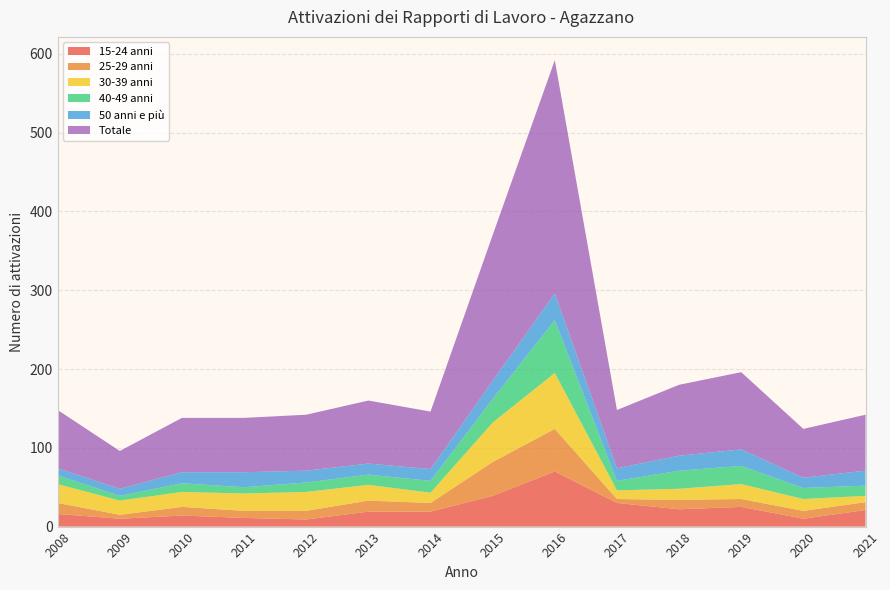

Reading left to right, extract all data points from this chart.

15-24 anni: 2008=16	2009=10	2010=14	2011=11	2012=9	2013=19	2014=19	2015=39	2016=70	2017=30	2018=22	2019=25	2020=10	2021=21
25-29 anni: 2008=14	2009=5	2010=11	2011=9	2012=11	2013=14	2014=11	2015=43	2016=54	2017=5	2018=12	2019=10	2020=10	2021=10
30-39 anni: 2008=24	2009=18	2010=19	2011=22	2012=24	2013=20	2014=13	2015=50	2016=71	2017=11	2018=14	2019=19	2020=15	2021=8
40-49 anni: 2008=11	2009=6	2010=11	2011=8	2012=12	2013=13	2014=15	2015=30	2016=67	2017=12	2018=23	2019=23	2020=14	2021=13
50 anni e più: 2008=9	2009=9	2010=14	2011=19	2012=15	2013=14	2014=15	2015=23	2016=34	2017=16	2018=19	2019=21	2020=13	2021=19
Totale: 2008=74	2009=48	2010=69	2011=69	2012=71	2013=80	2014=73	2015=185	2016=296	2017=74	2018=90	2019=98	2020=62	2021=71